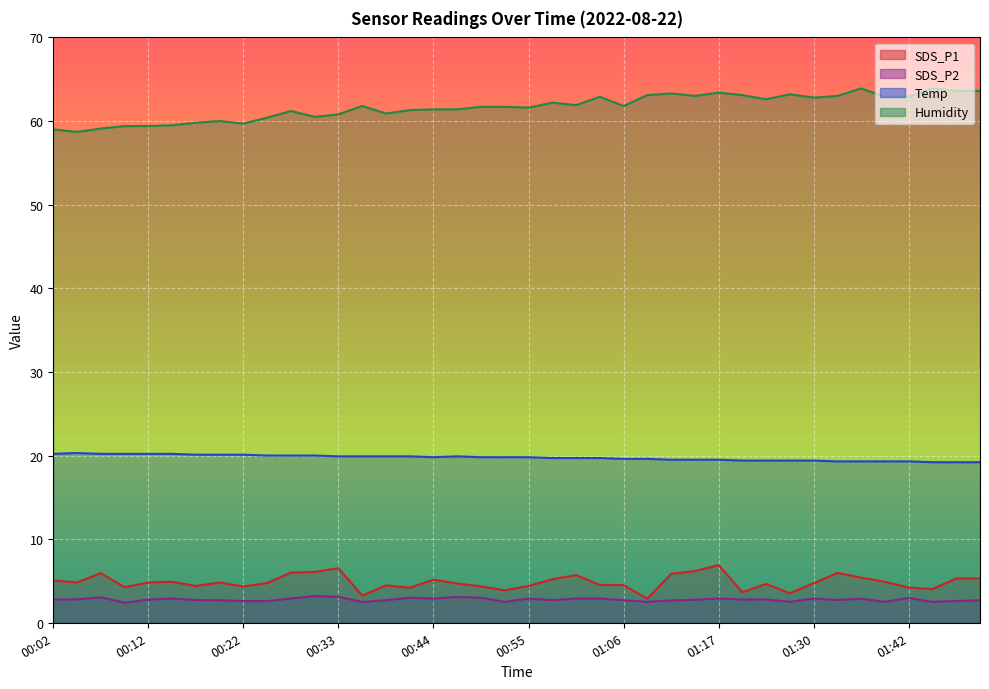

Reading right to left, transcribe all the data shown in this chart.

SDS_P1: 01:49=5.3	01:47=5.3	01:44=4.0	01:42=4.2	01:39=4.9	01:36=5.4	01:33=6.0	01:30=4.7	01:27=3.5	01:24=4.7	01:21=3.6	01:17=6.9	01:14=6.2	01:12=5.8	01:09=2.9	01:06=4.5	01:04=4.5	01:01=5.7	00:58=5.2	00:55=4.4	00:53=3.9	00:50=4.3	00:47=4.7	00:44=5.2	00:41=4.2	00:38=4.5	00:36=3.2	00:33=6.5	00:30=6.1	00:28=6.0	00:25=4.8	00:22=4.3	00:20=4.8	00:17=4.4	00:15=4.9	00:12=4.8	00:10=4.2	00:07=5.9	00:05=4.8	00:02=5.0
SDS_P2: 01:49=2.7	01:47=2.6	01:44=2.5	01:42=3.0	01:39=2.5	01:36=2.9	01:33=2.7	01:30=2.9	01:27=2.5	01:24=2.8	01:21=2.8	01:17=2.9	01:14=2.8	01:12=2.7	01:09=2.5	01:06=2.7	01:04=2.9	01:01=2.9	00:58=2.7	00:55=2.9	00:53=2.5	00:50=3.0	00:47=3.1	00:44=2.9	00:41=3.0	00:38=2.7	00:36=2.5	00:33=3.1	00:30=3.2	00:28=2.9	00:25=2.6	00:22=2.6	00:20=2.7	00:17=2.7	00:15=2.9	00:12=2.8	00:10=2.4	00:07=3.0	00:05=2.8	00:02=2.8
Temp: 01:49=19.2	01:47=19.2	01:44=19.2	01:42=19.3	01:39=19.3	01:36=19.3	01:33=19.3	01:30=19.4	01:27=19.4	01:24=19.4	01:21=19.4	01:17=19.5	01:14=19.5	01:12=19.5	01:09=19.6	01:06=19.6	01:04=19.7	01:01=19.7	00:58=19.7	00:55=19.8	00:53=19.8	00:50=19.8	00:47=19.9	00:44=19.8	00:41=19.9	00:38=19.9	00:36=19.9	00:33=19.9	00:30=20.0	00:28=20.0	00:25=20.0	00:22=20.1	00:20=20.1	00:17=20.1	00:15=20.2	00:12=20.2	00:10=20.2	00:07=20.2	00:05=20.3	00:02=20.2
Humidity: 01:49=63.6	01:47=63.6	01:44=63.9	01:42=62.9	01:39=62.9	01:36=63.9	01:33=63.0	01:30=62.8	01:27=63.2	01:24=62.6	01:21=63.1	01:17=63.4	01:14=63.0	01:12=63.3	01:09=63.1	01:06=61.8	01:04=62.9	01:01=61.9	00:58=62.2	00:55=61.6	00:53=61.7	00:50=61.7	00:47=61.4	00:44=61.4	00:41=61.3	00:38=60.9	00:36=61.8	00:33=60.8	00:30=60.5	00:28=61.2	00:25=60.4	00:22=59.7	00:20=60.0	00:17=59.8	00:15=59.5	00:12=59.4	00:10=59.4	00:07=59.1	00:05=58.7	00:02=59.0